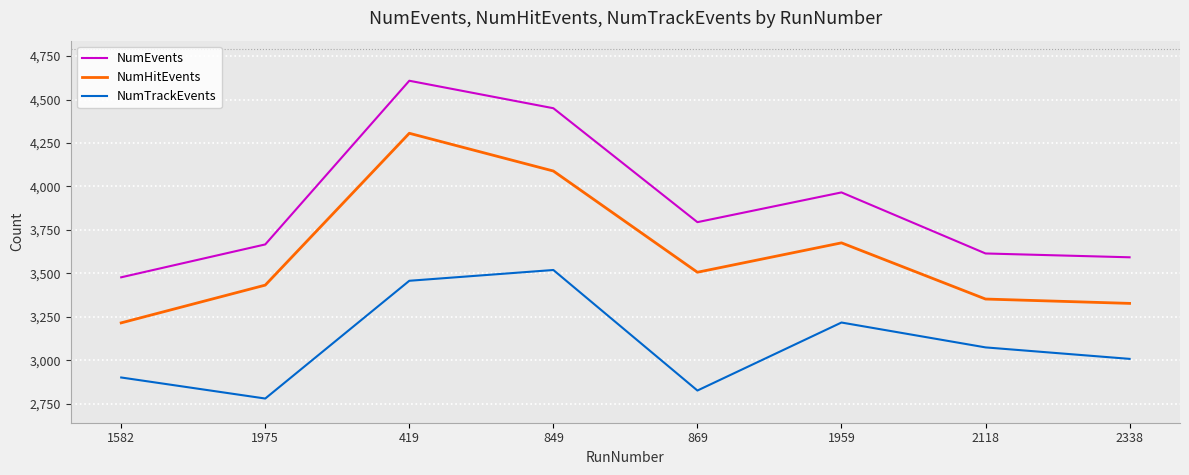

What is the total value across all series at 1959?

10860